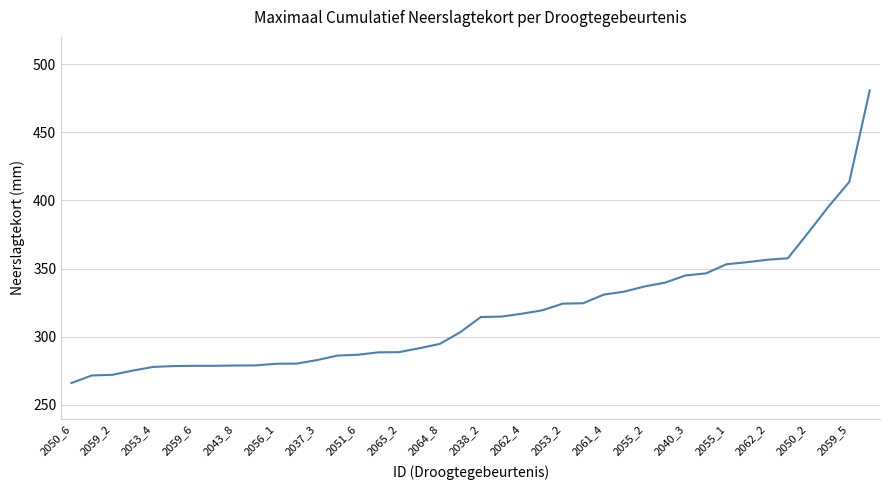

What is the greatest value displayed?

480.8